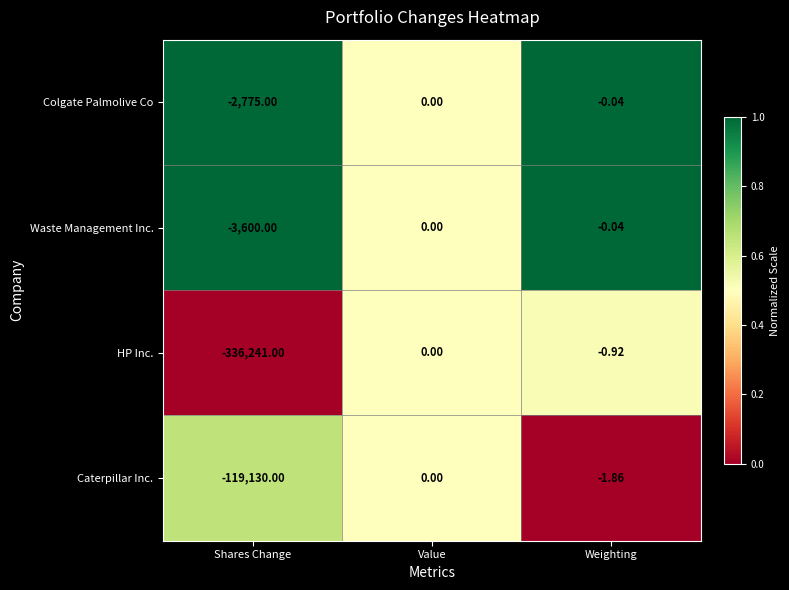

Between Shares Change and Weighting, which series saw the biggest shift?

HP Inc.